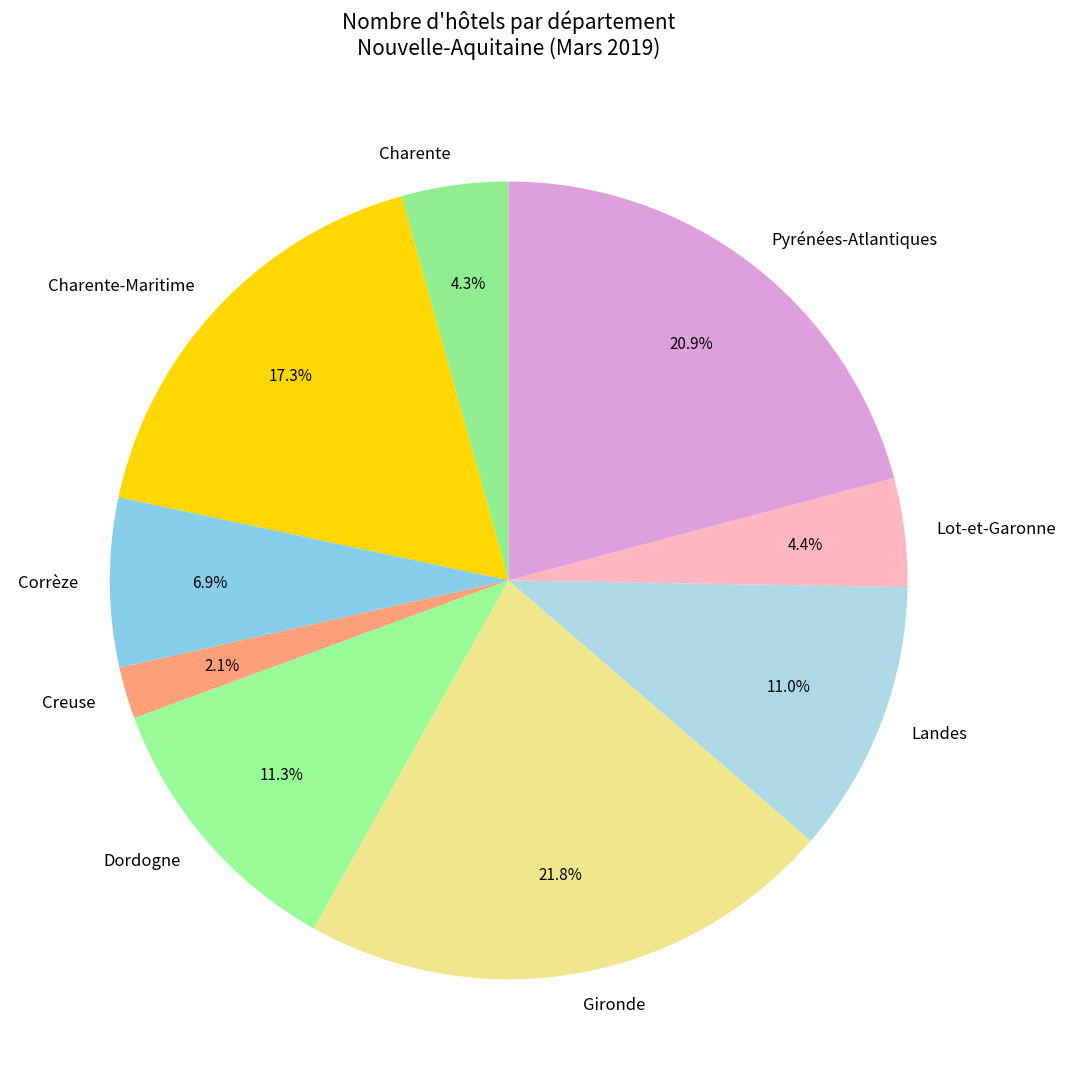

Combined, do Lot-et-Garonne and Pyrénées-Atlantiques account for over 50%?

No